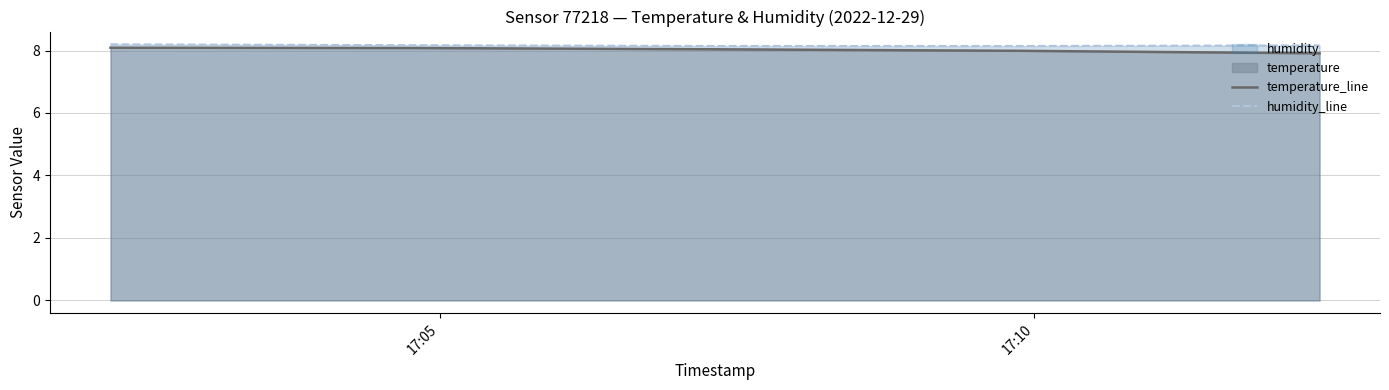

What is the greatest value displayed?

8.2